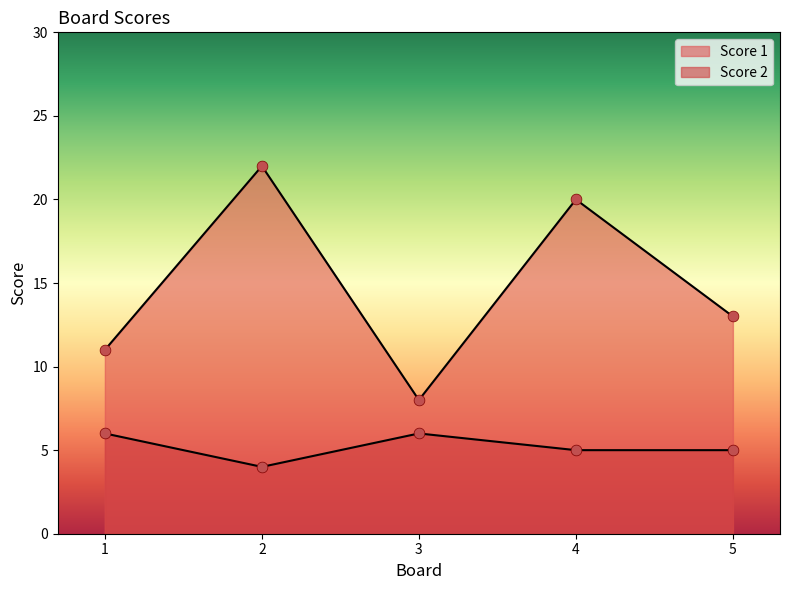

Which series contains the lowest Y value?

Score 2